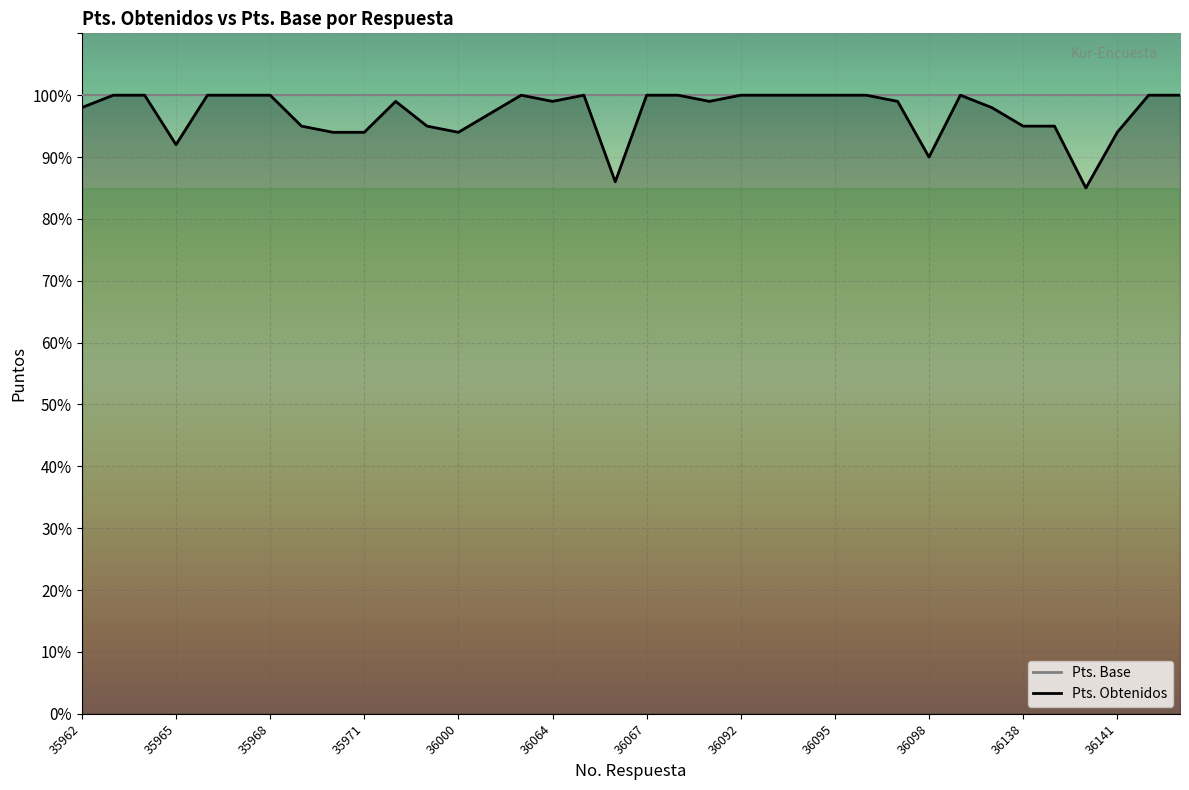

What is the difference between the values at 36064 and 36139?

4